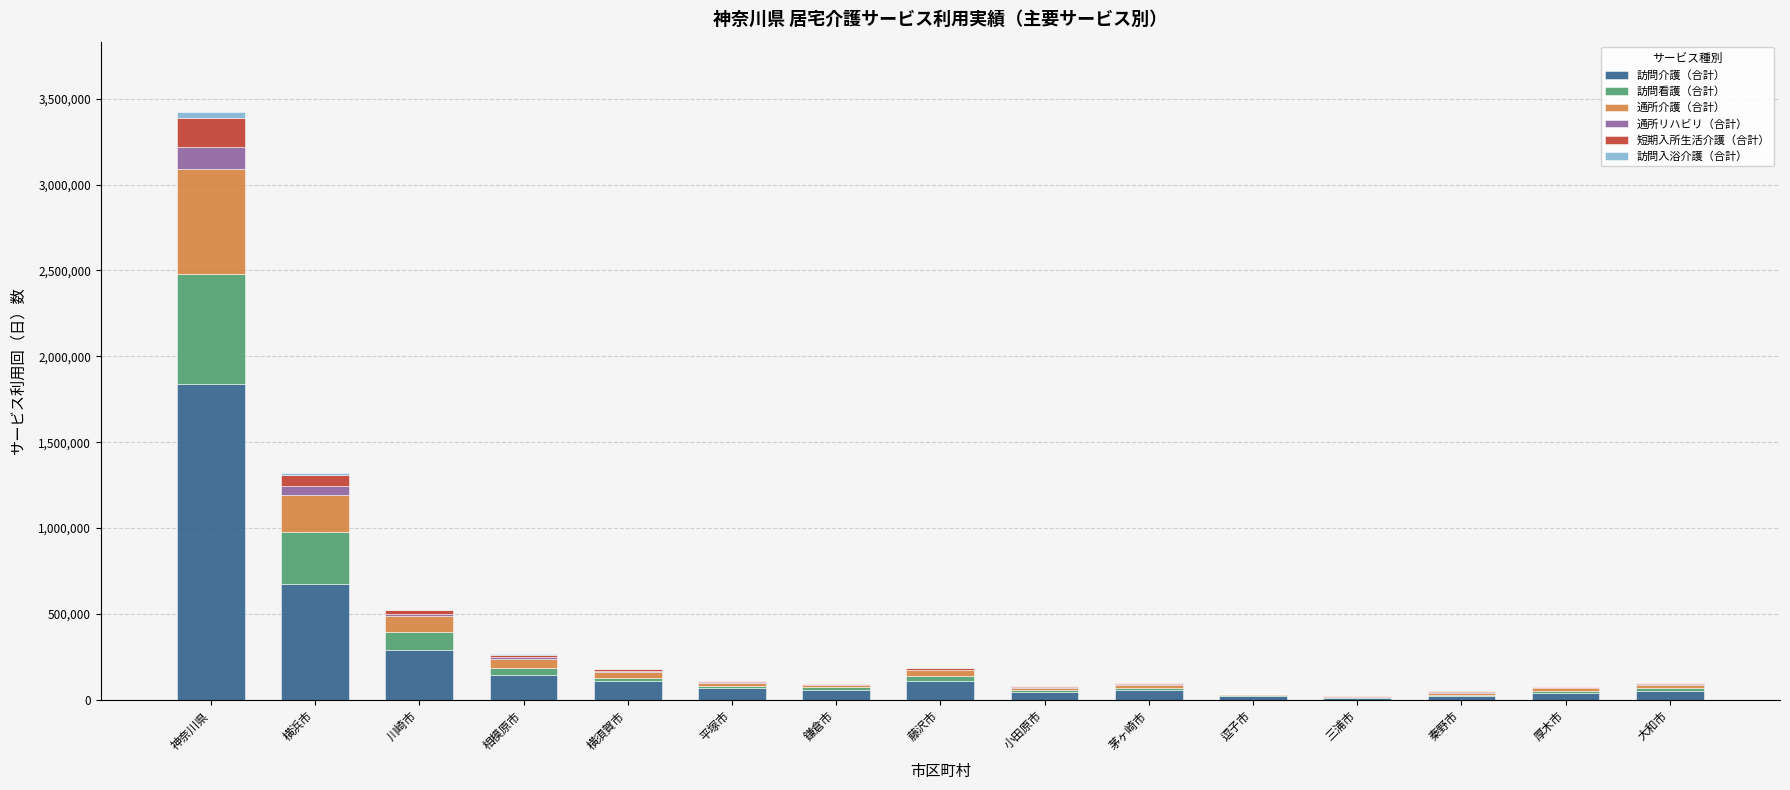

At which category is the sum across all series the highest?

神奈川県